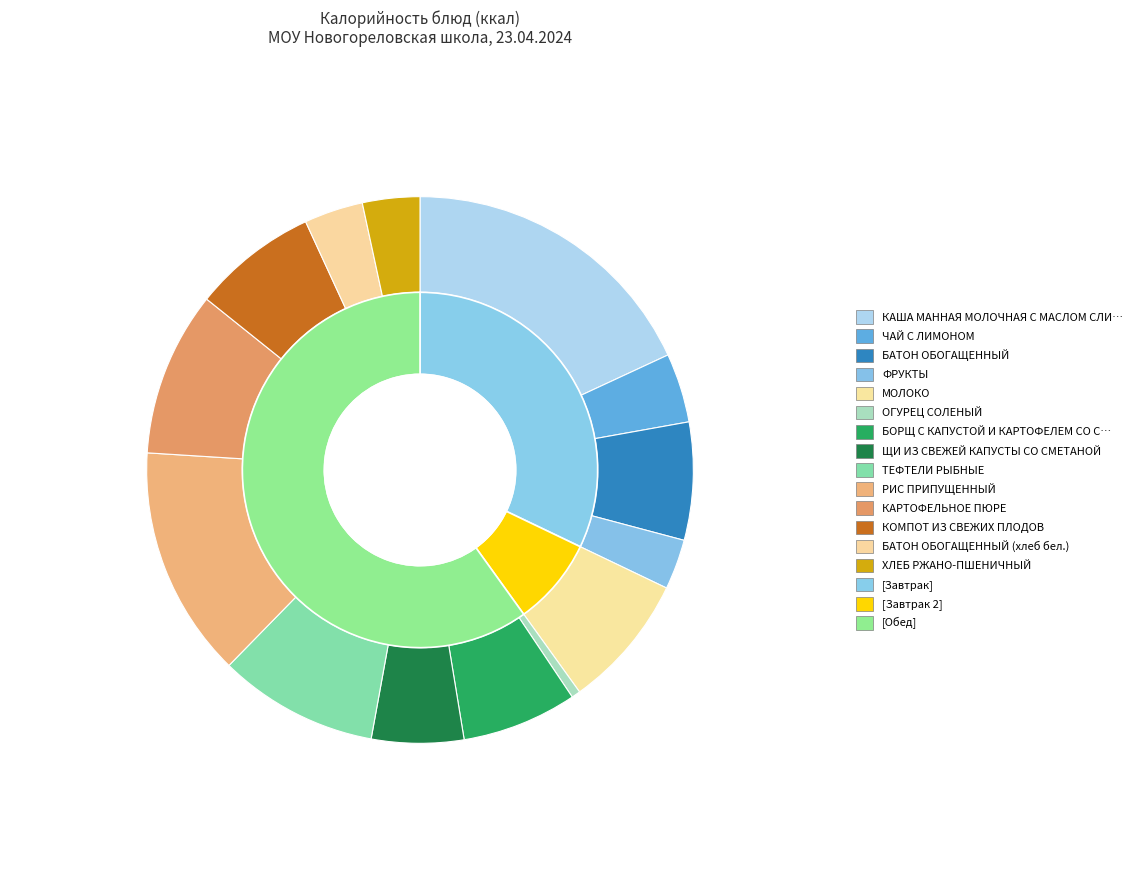

Is it true that ХЛЕБ РЖАНО-ПШЕНИЧНЫЙ is 3% of the pie?

True